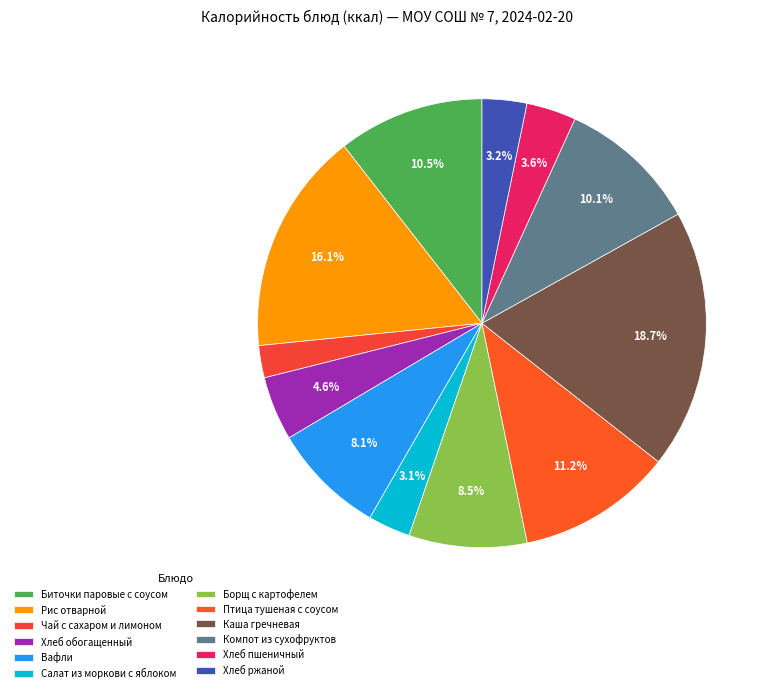

What is the ratio of the value at Салат из моркови с яблоком to the value at Биточки паровые с соусом?

0.3